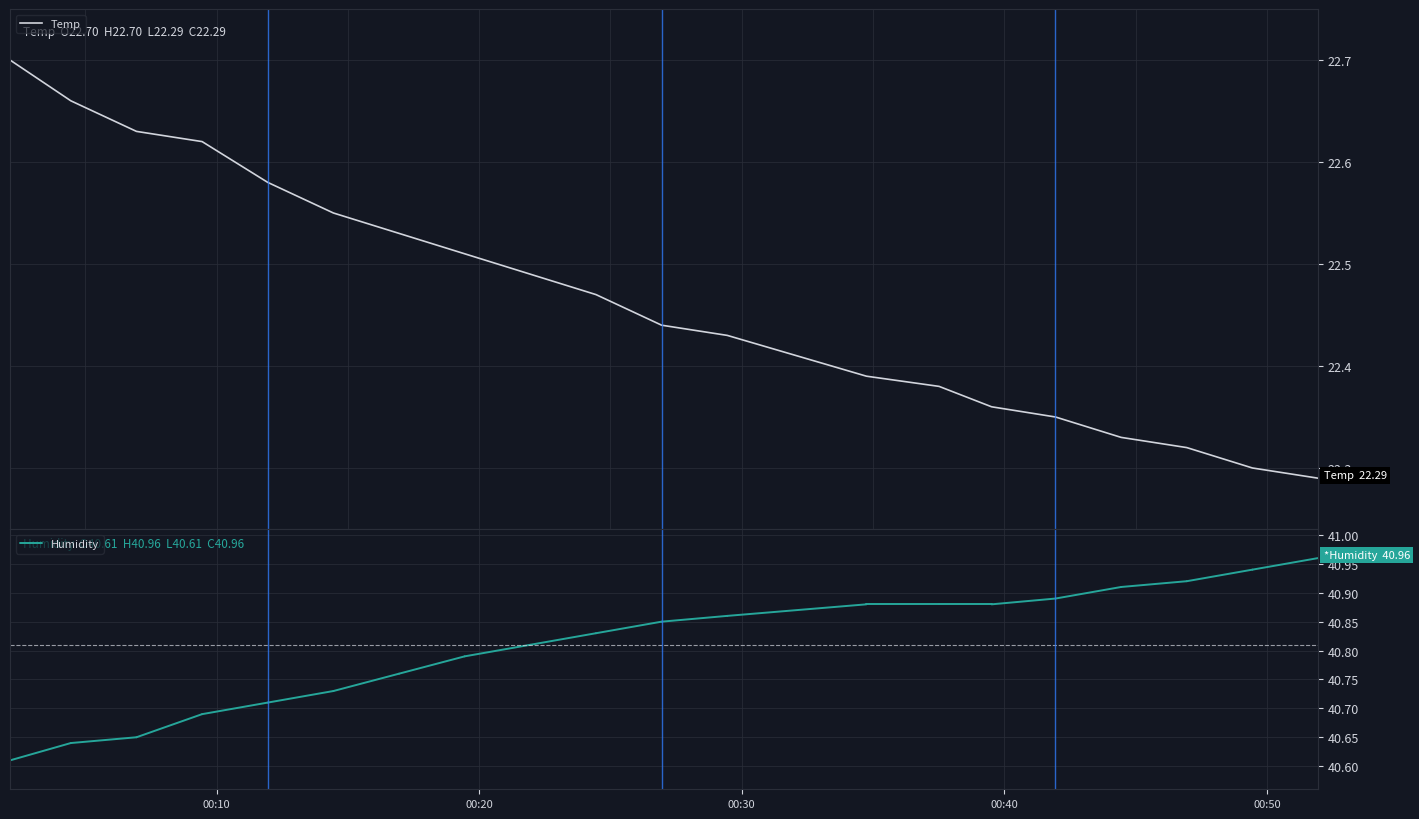

How many series are shown in this chart?

1